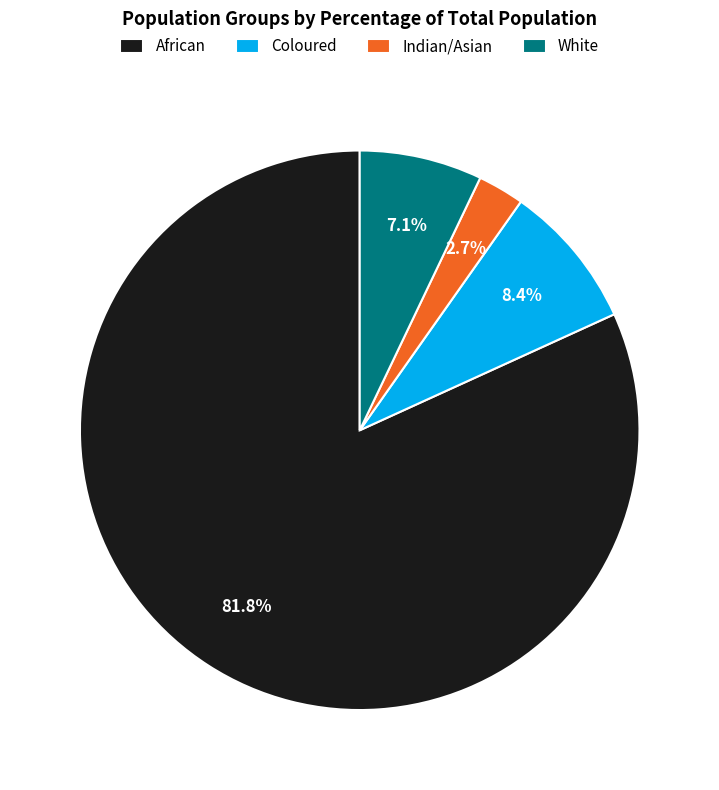

What is the largest slice in the pie chart?

African